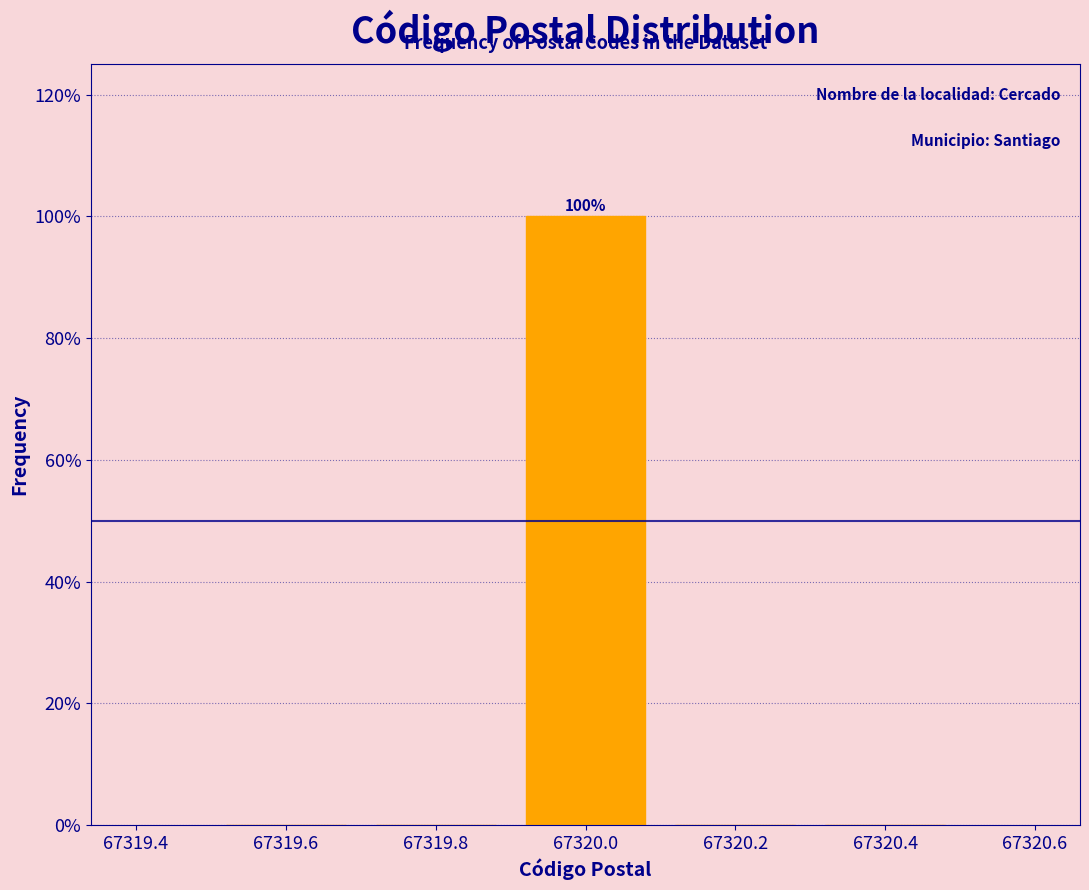

Which range on the x-axis has the tallest bar?

67319.9 to 67320.1